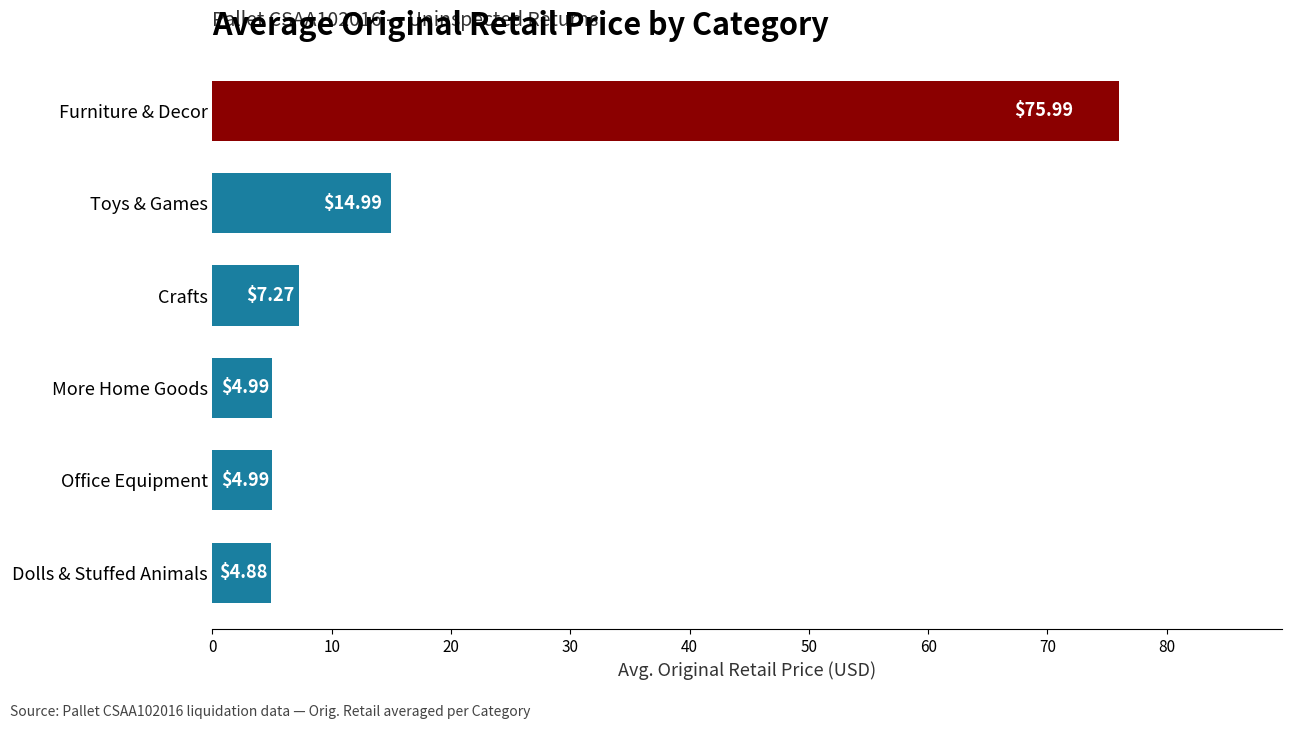

Where is the data nearest to the value 40?

Toys & Games